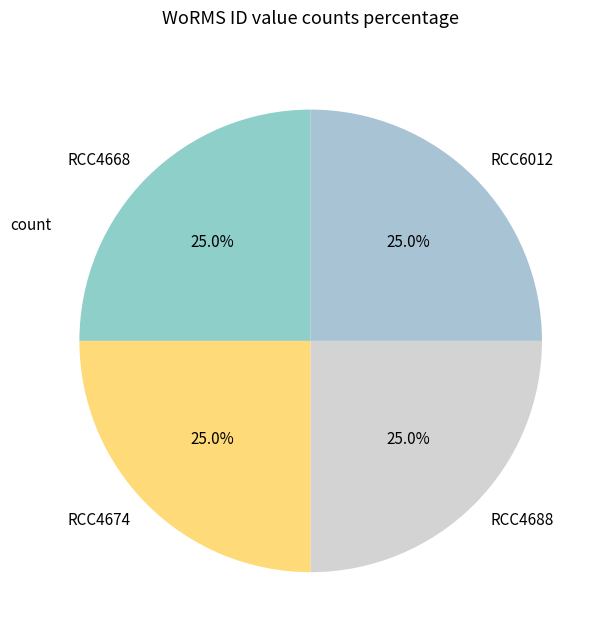

Approximately how many times larger is the value at RCC4668 compared to RCC4674?

1.0